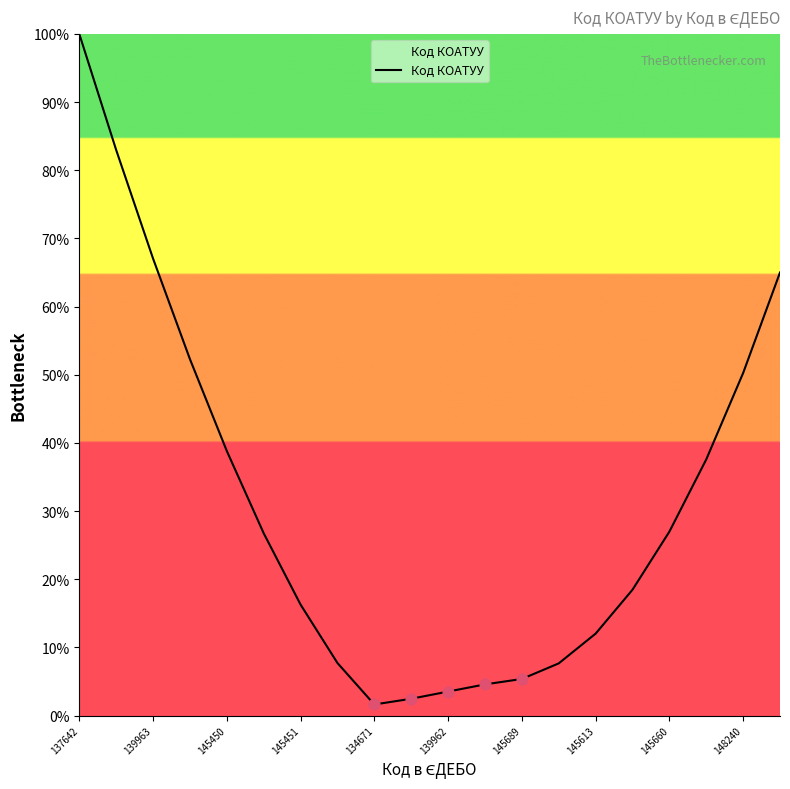

What is the greatest value displayed?

100.0